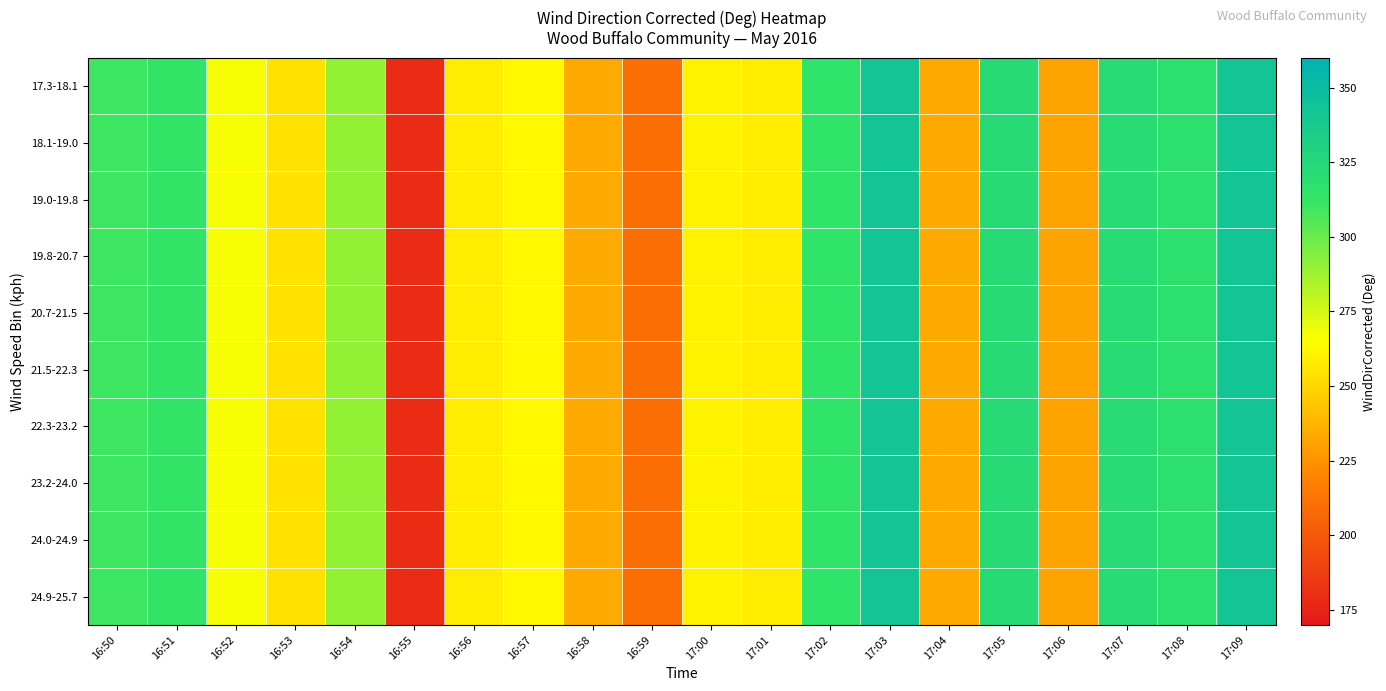

At which category is the sum across all series the highest?

17:09